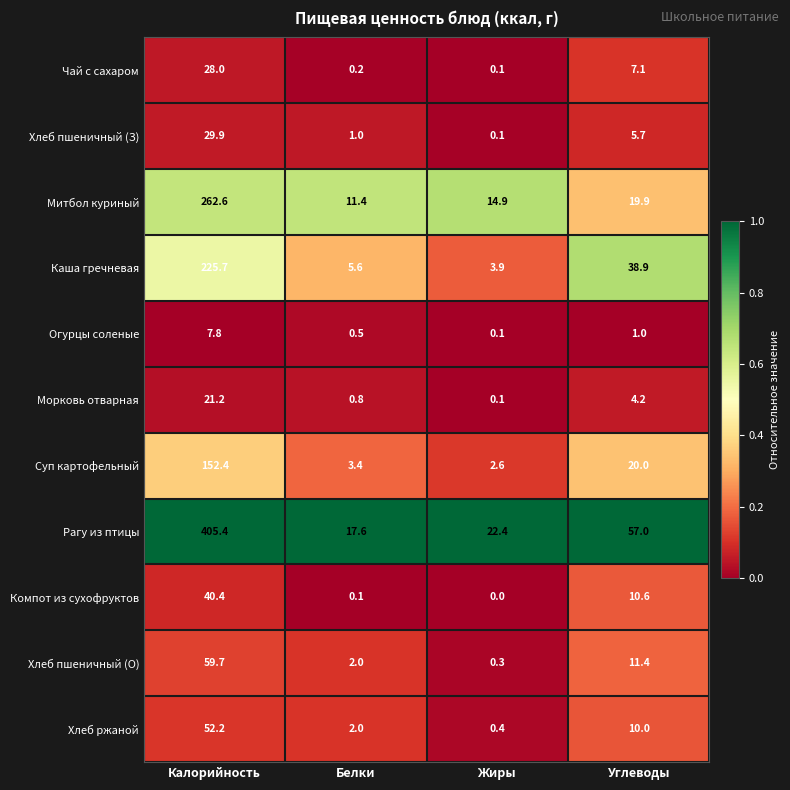

True or false: Хлеб пшеничный (О) has a value of 0.3 at Жиры.

True